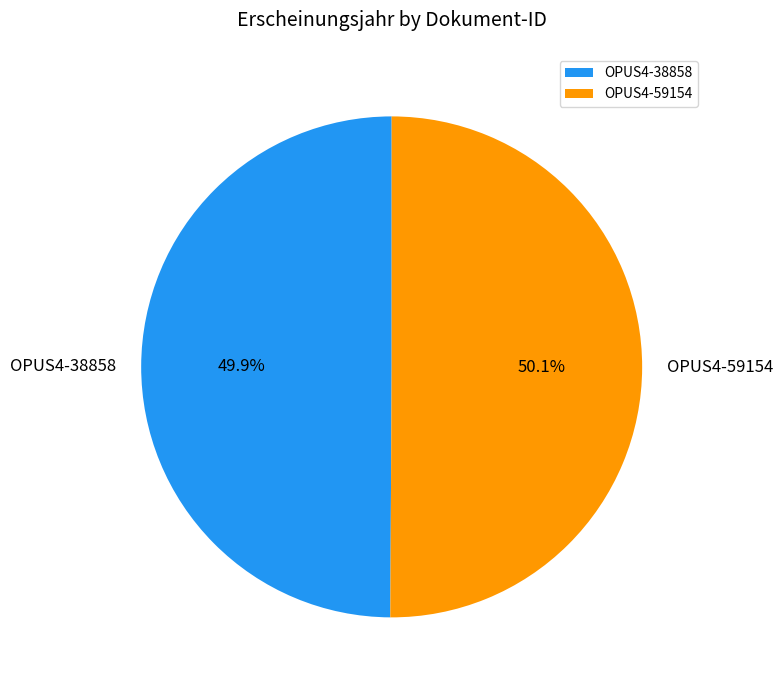

Combined, do OPUS4-38858 and OPUS4-59154 account for over 50%?

Yes